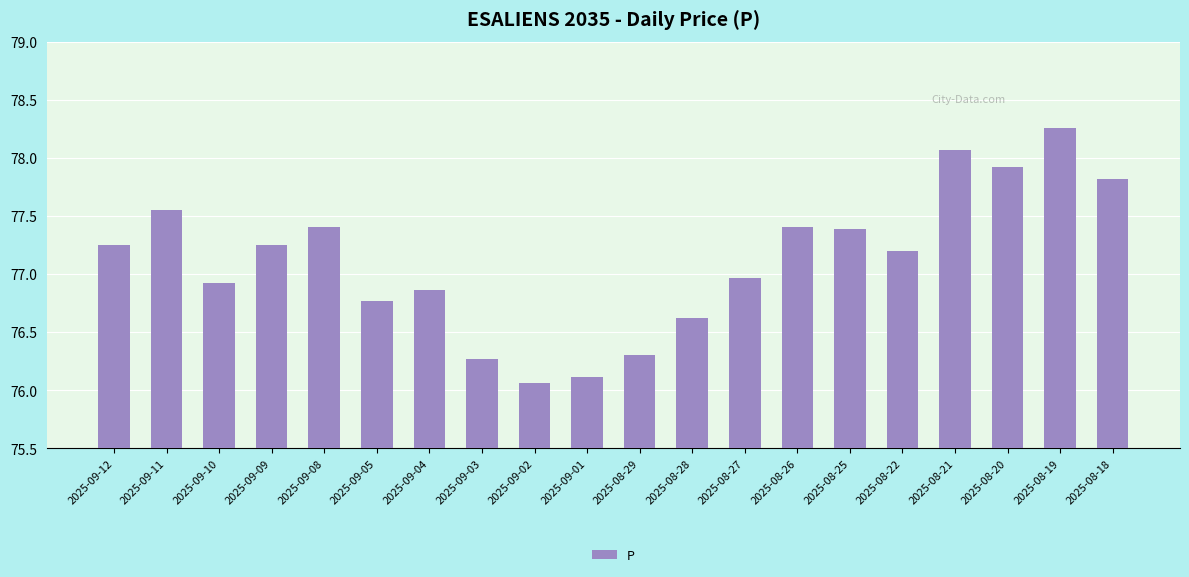

What position from the left is 2025-08-22?

16